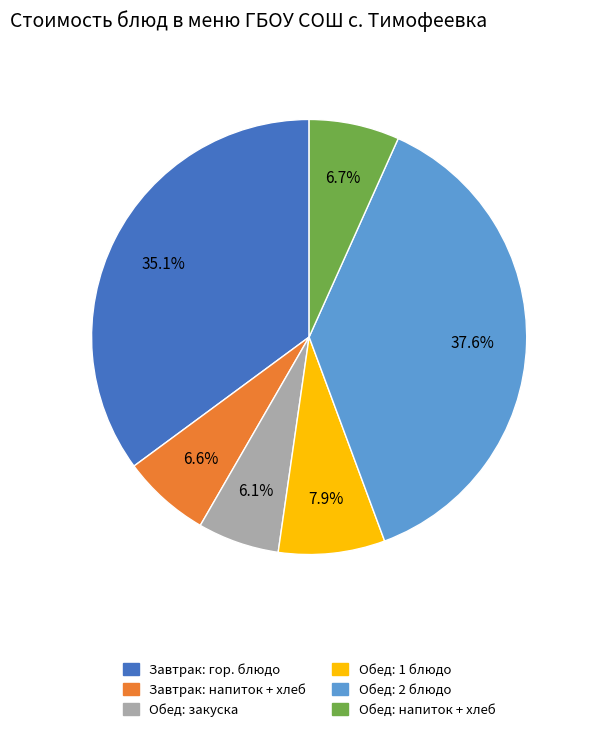

Does any single category account for the majority?

No